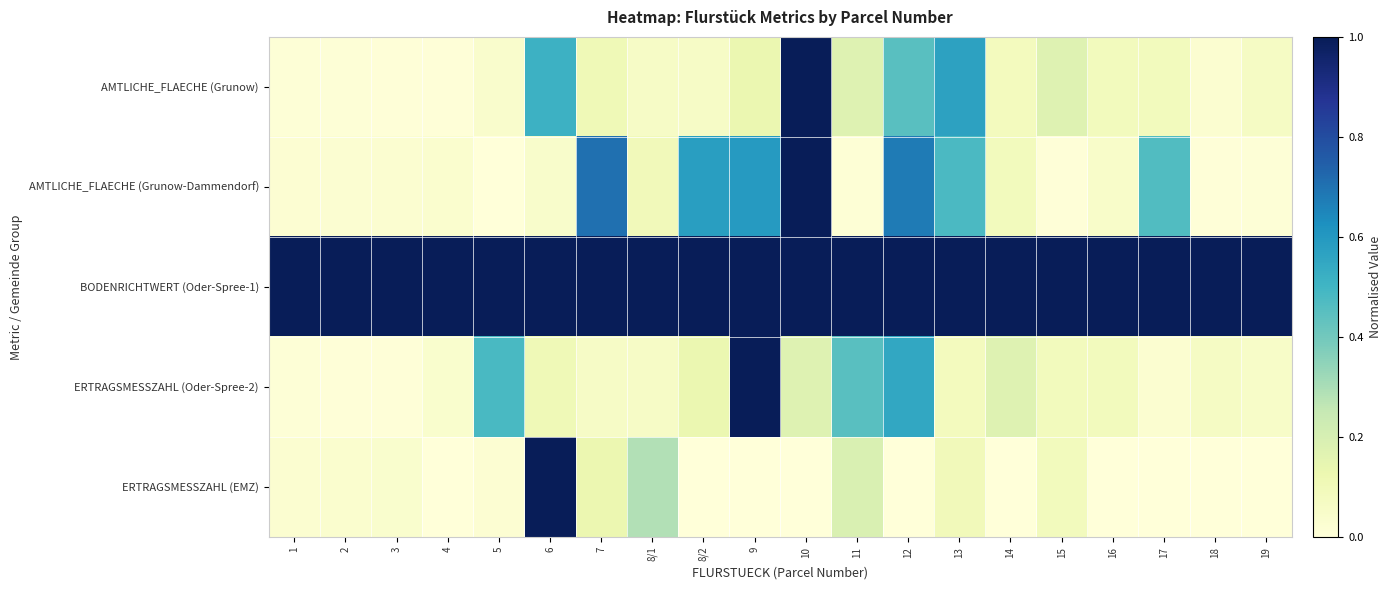

List the series in order of their peak value, lowest first.

AMTLICHE_FLAECHE (Grunow), AMTLICHE_FLAECHE (Grunow-Dammendorf), BODENRICHTWERT (Oder-Spree-1), ERTRAGSMESSZAHL (Oder-Spree-2), ERTRAGSMESSZAHL (EMZ)